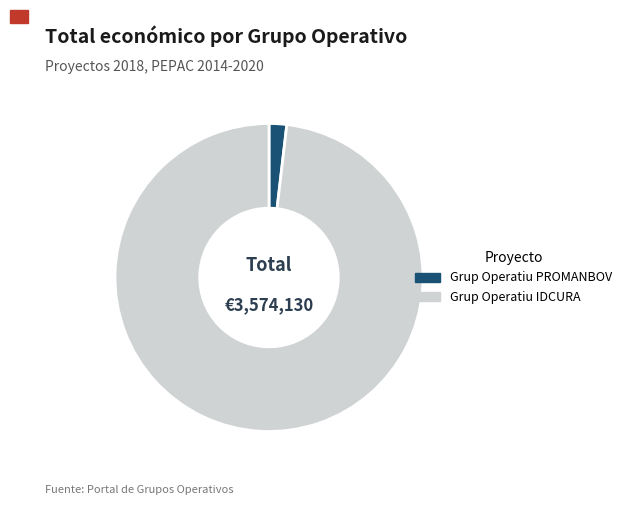

What is the smallest slice in the pie chart?

Grup Operatiu PROMANBOV